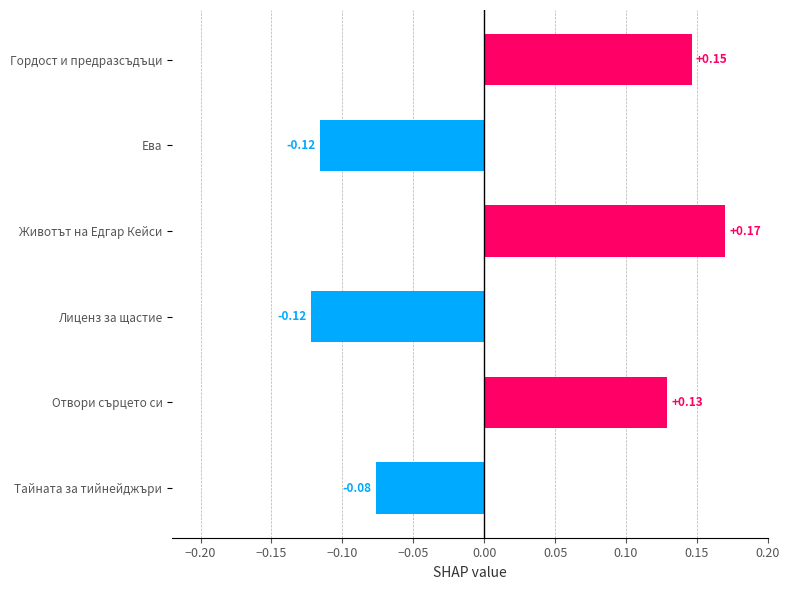

What is the difference between the second highest and second lowest values?

0.3